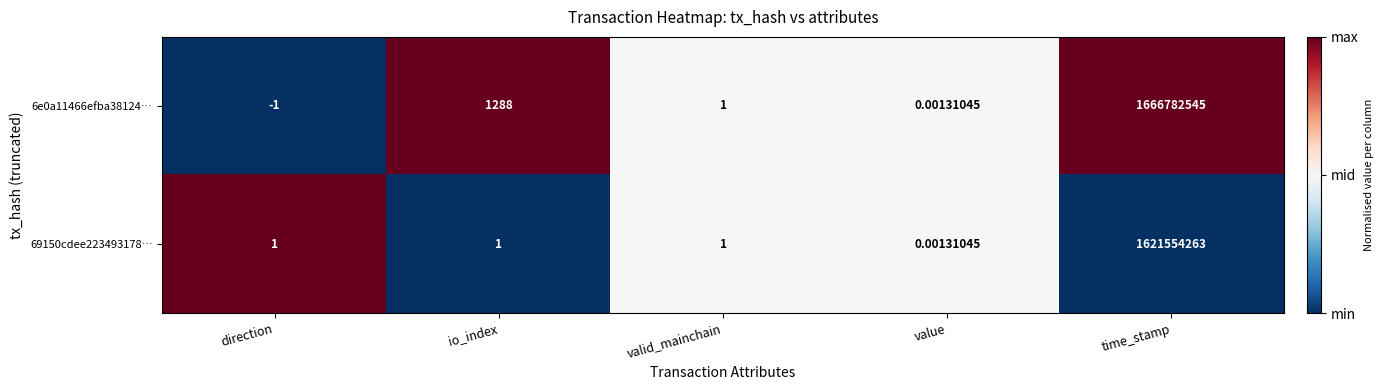

Count the number of data series in this chart.

2